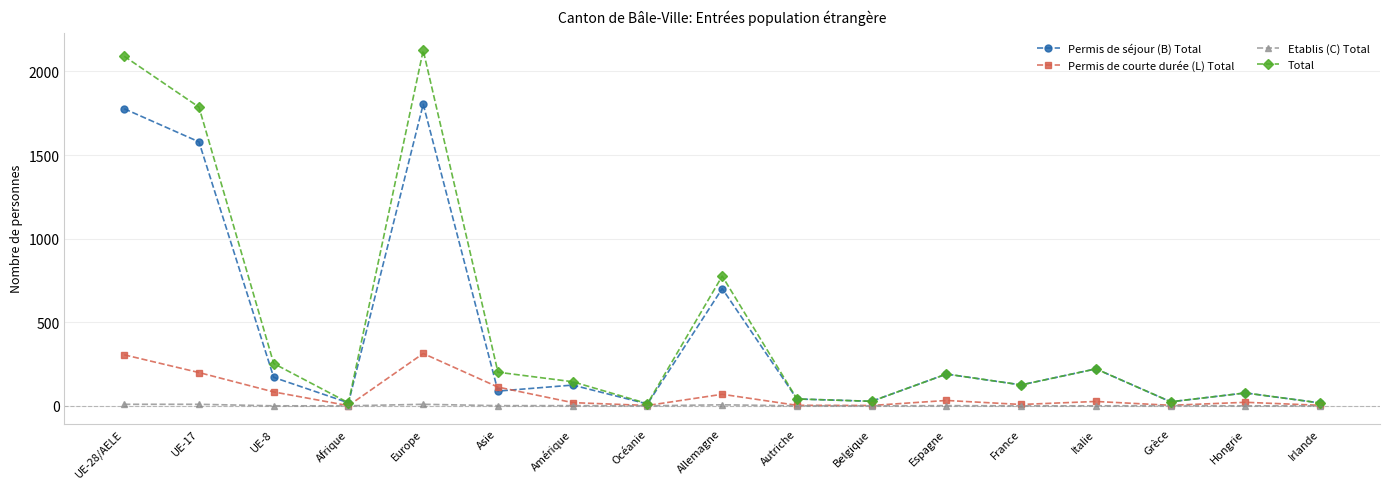

Which category has the highest value across all series?

Europe